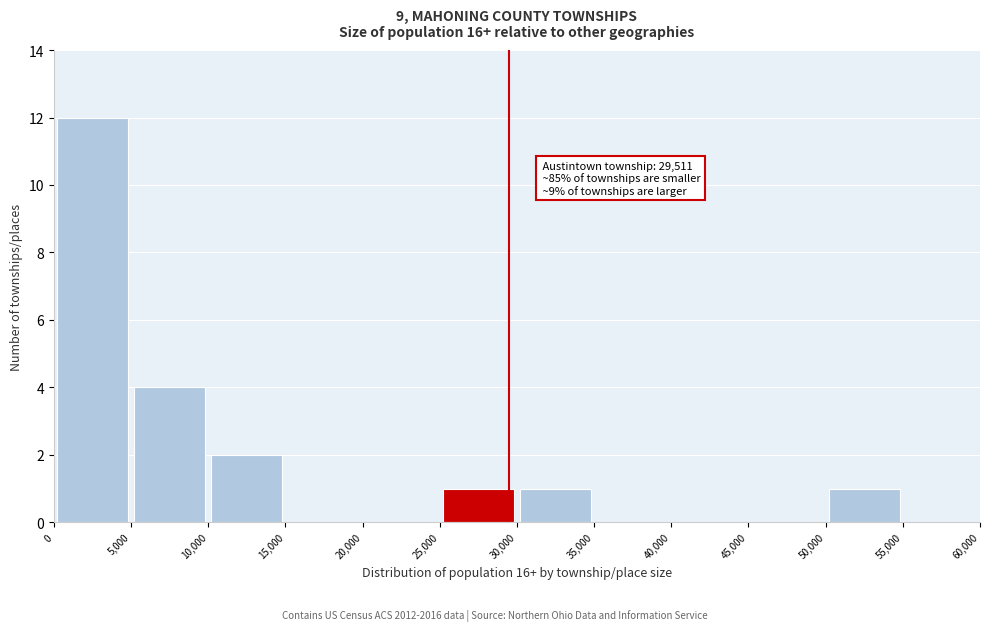

Over which range of the x-axis is the bar tallest?

0 to 5,000